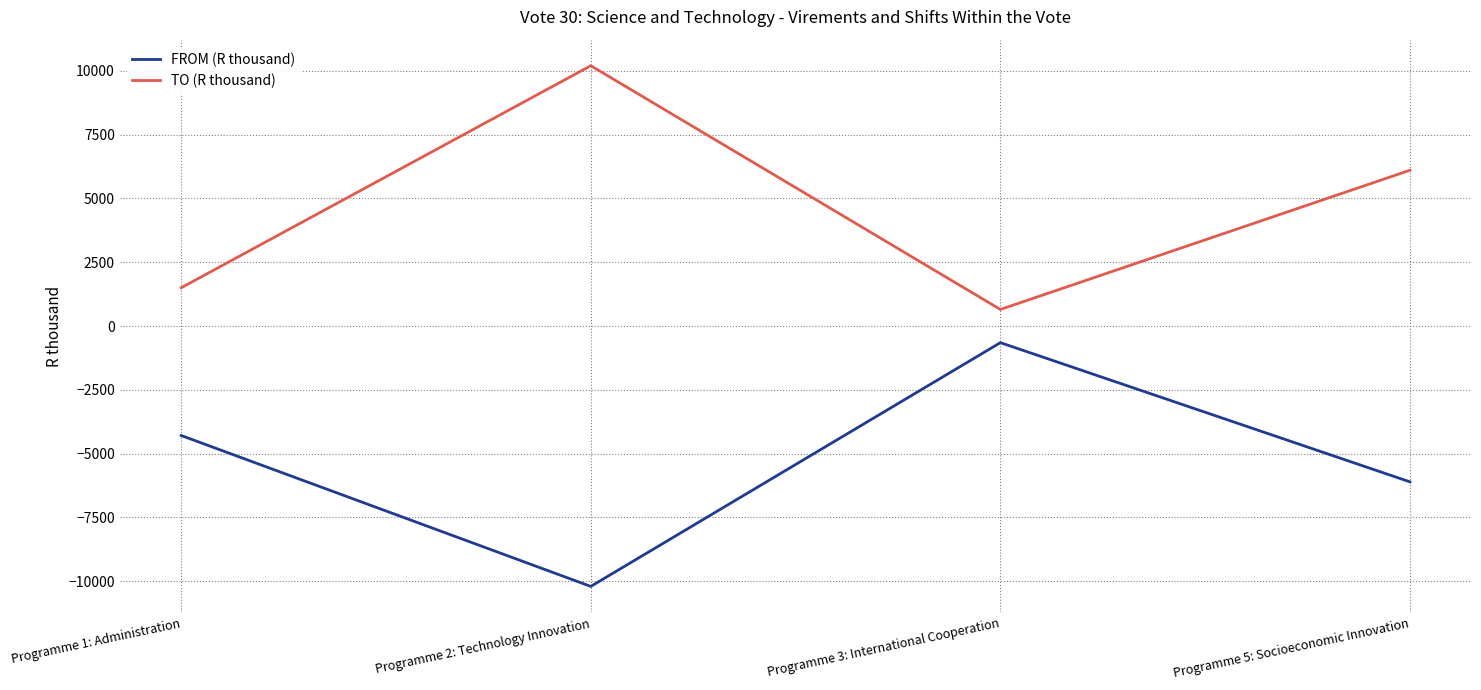

Reading right to left, extract all data points from this chart.

FROM (R thousand): Programme 5: Socioeconomic Innovation=-6104	Programme 3: International Cooperation=-650	Programme 2: Technology Innovation=-10200	Programme 1: Administration=-4288
TO (R thousand): Programme 5: Socioeconomic Innovation=6104	Programme 3: International Cooperation=650	Programme 2: Technology Innovation=10200	Programme 1: Administration=1500